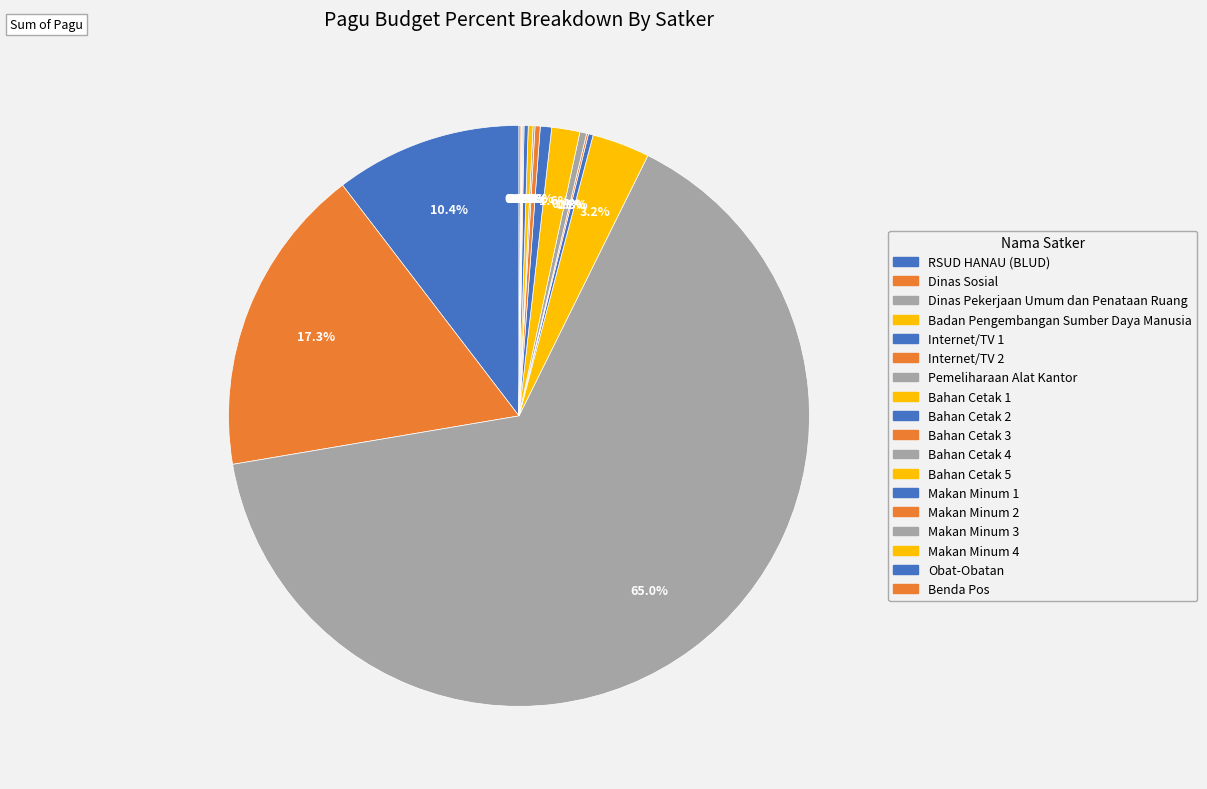

Is it true that Makan Minum 1 is 6% of the pie?

False